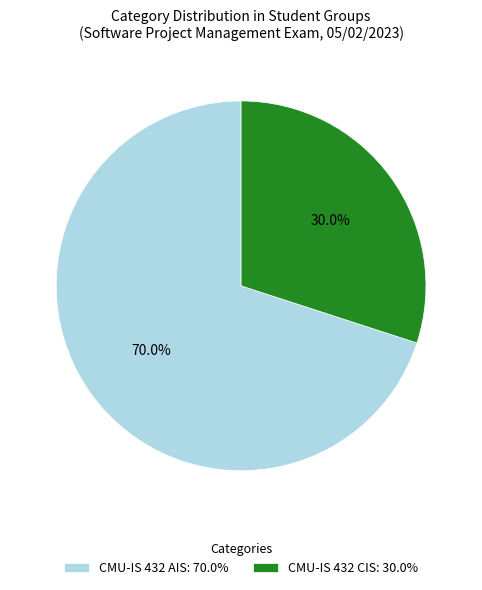

Which category accounts for the majority?

CMU-IS 432 AIS